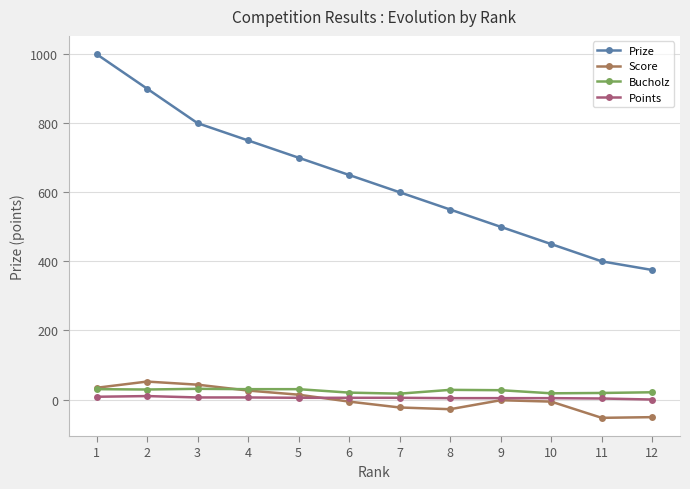

List the series in order of their peak value, highest first.

Prize, Score, Bucholz, Points